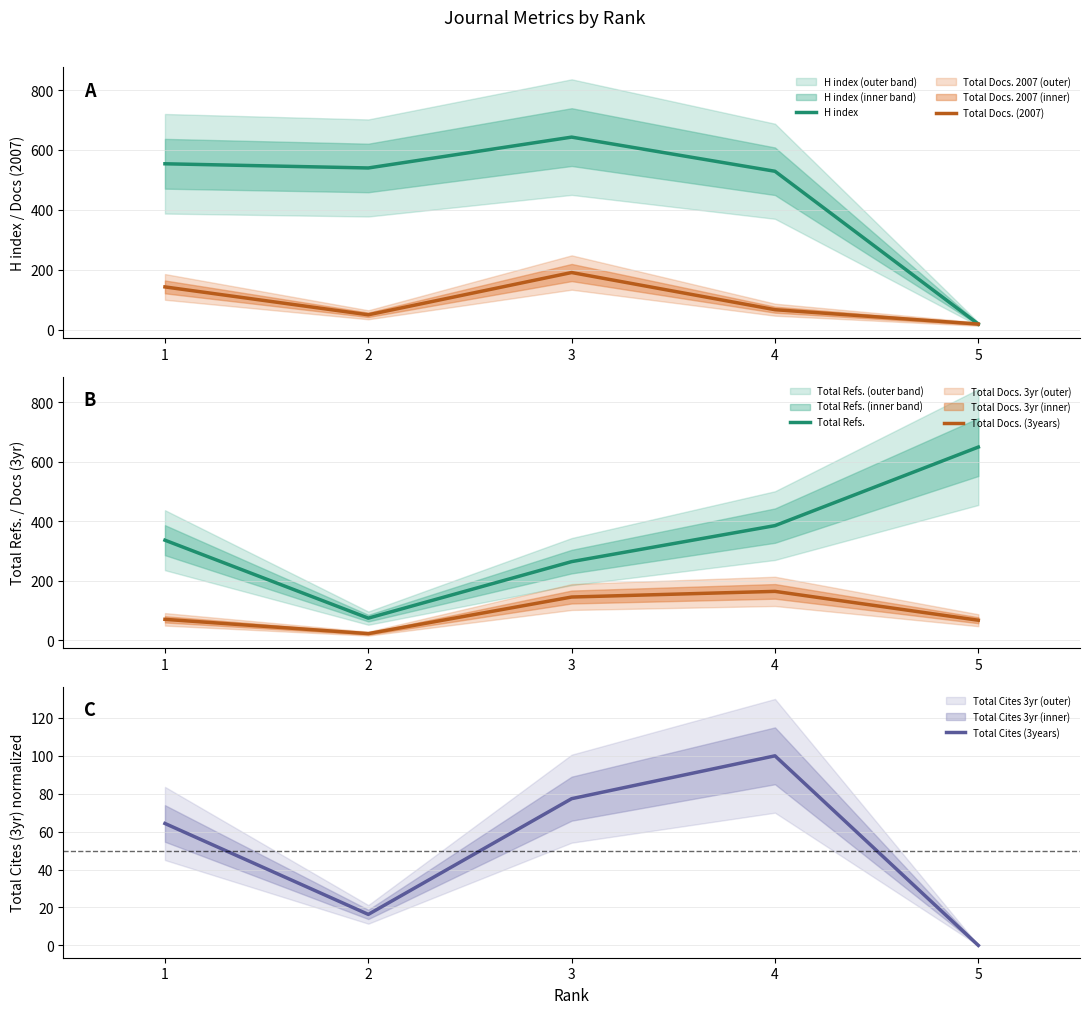

What is the value of the Total Docs. (2007) point at the 4th from the left?

67.0